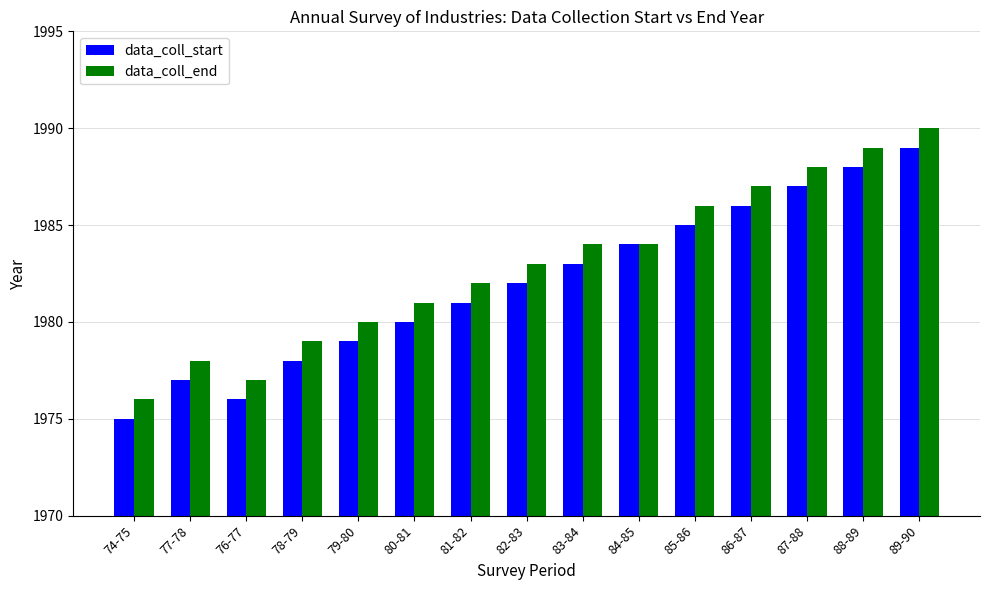

Rank the series by their maximum value, from lowest to highest.

data_coll_start, data_coll_end